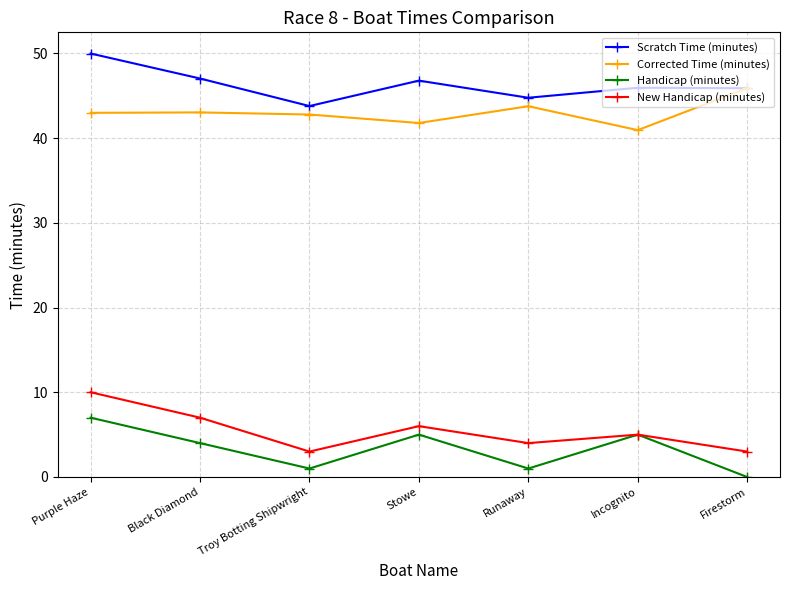

True or false: Handicap (minutes) has a value of 1.0 at Runaway.

True